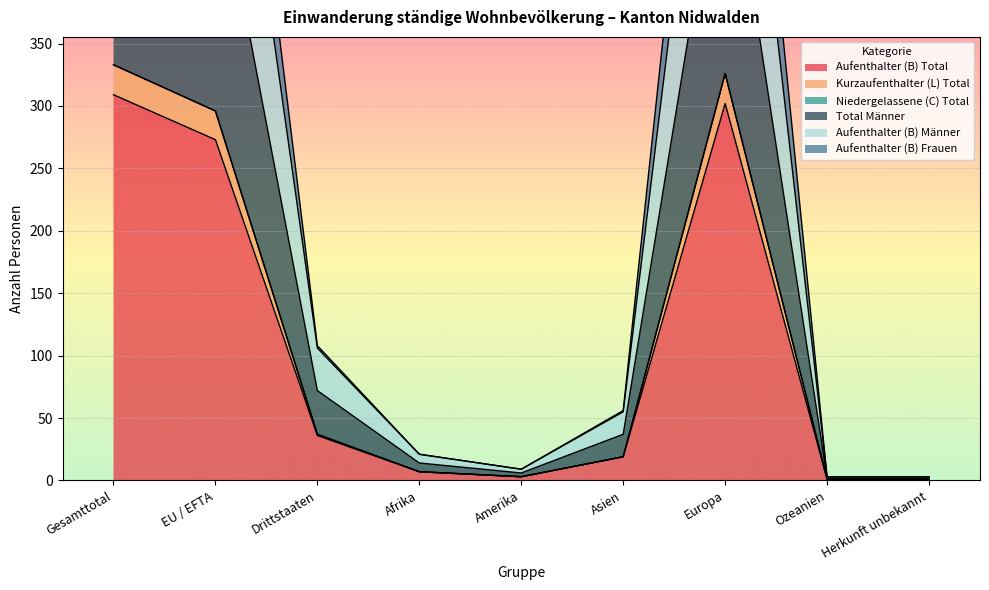

What is the label of the 5th point from the left?

Amerika